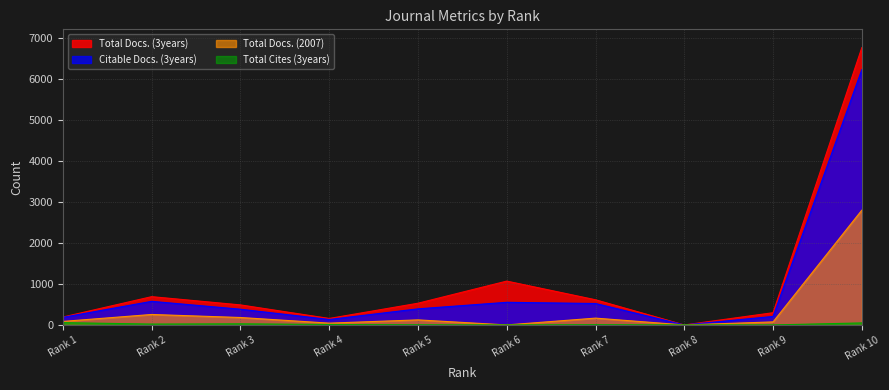

Is the value of Total Docs. (2007) at Rank 7 greater than the value of Total Docs. (3years) at Rank 6?

No